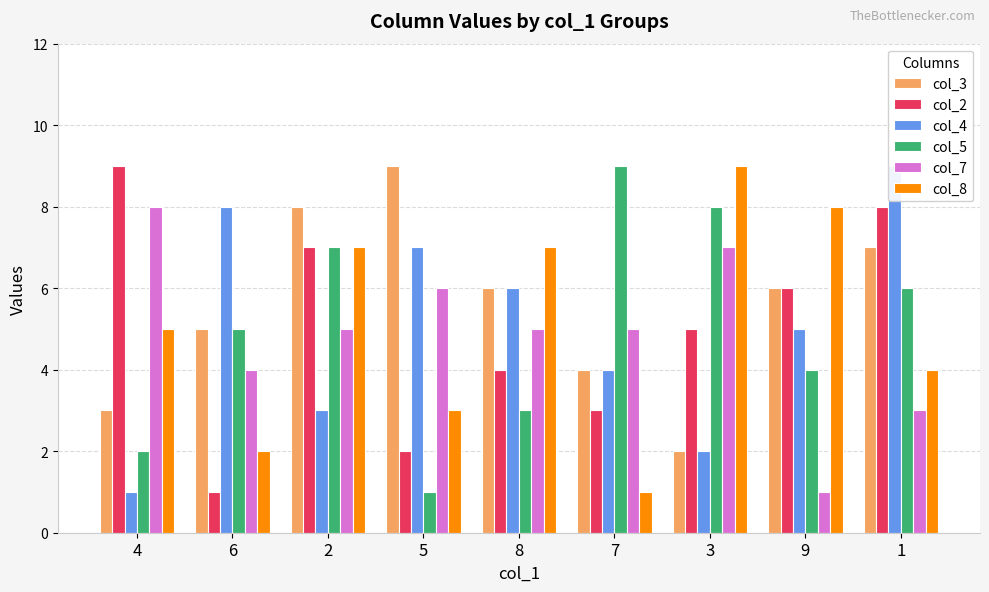

What is the total value across all series at 9?

30